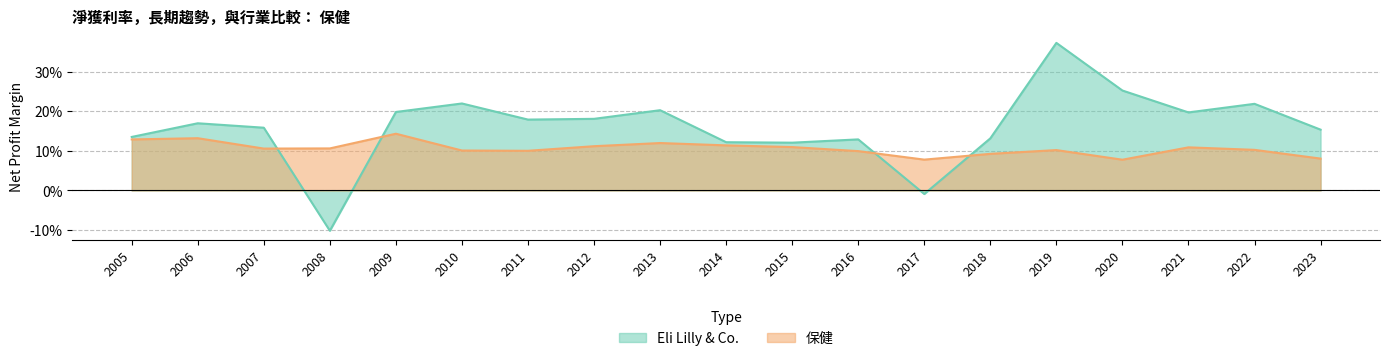

What is the value of the 保健 point at the 6th from the left?

0.1